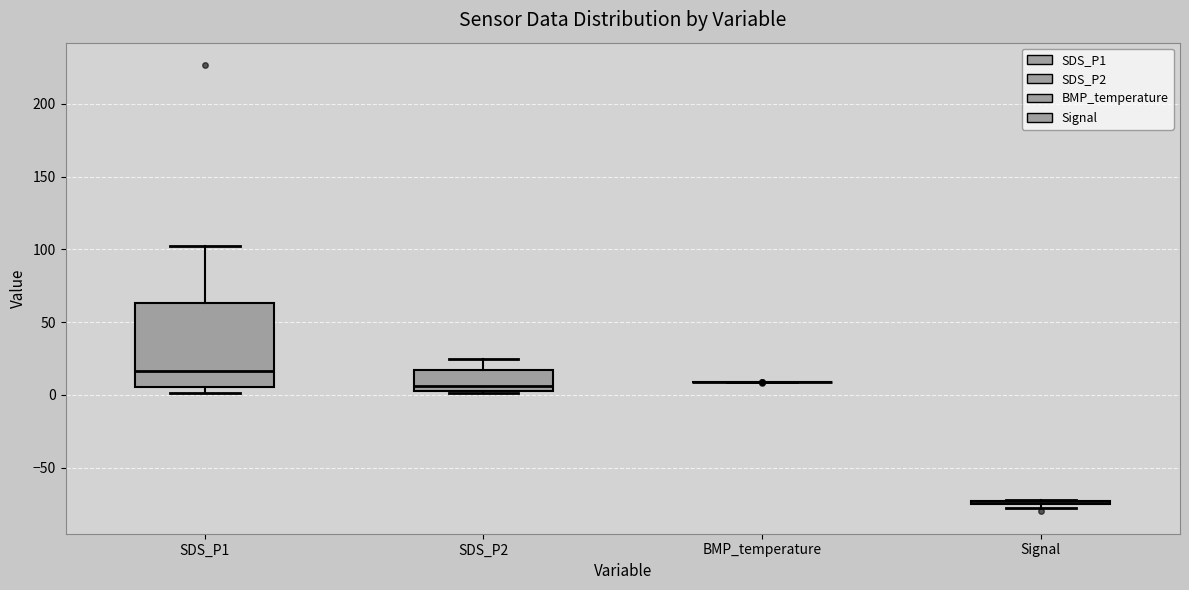

Reading left to right, transcribe this box plot: for each box, give where its median line is, the range the box spans, and where its two whiskers end, as read against the y-axis. The values are not printed on the chart, so give them approximately, as read against the axis.

SDS_P1: median 15, box 5 to 65, whiskers 0 to 105
SDS_P2: median 5, box 0 to 15, whiskers 0 to 25
BMP_temperature: box collapsed to a line at 10, whiskers 10 to 10
Signal: box collapsed to a line at -75, whiskers -80 to -70